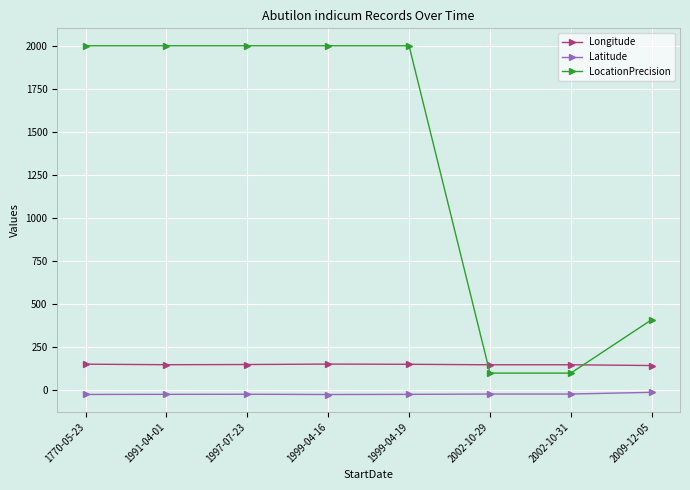

Between 1770-05-23 and 2002-10-29, which series saw the biggest shift?

LocationPrecision